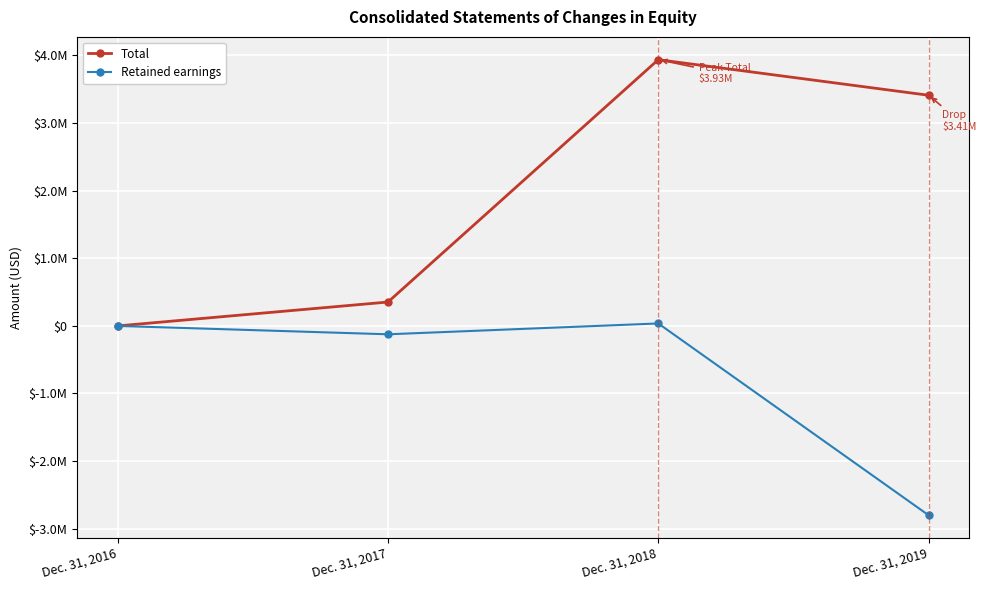

What is the difference between the second highest and second lowest values in the Total series?

3056860